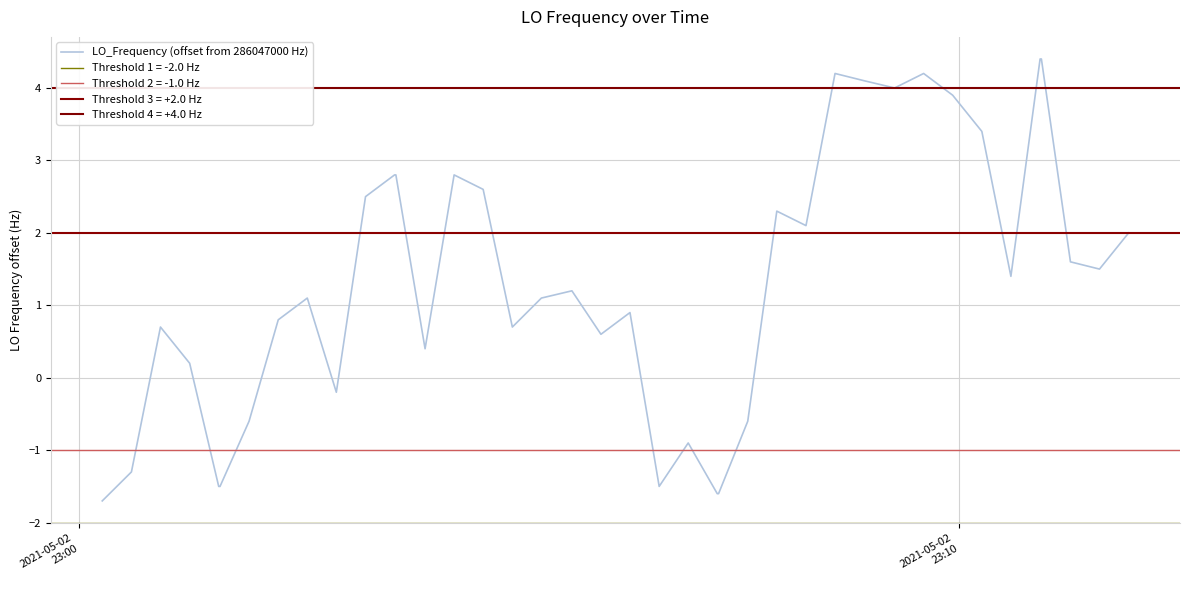

True or false: there are more than 2 points higher than both neighbors.

True